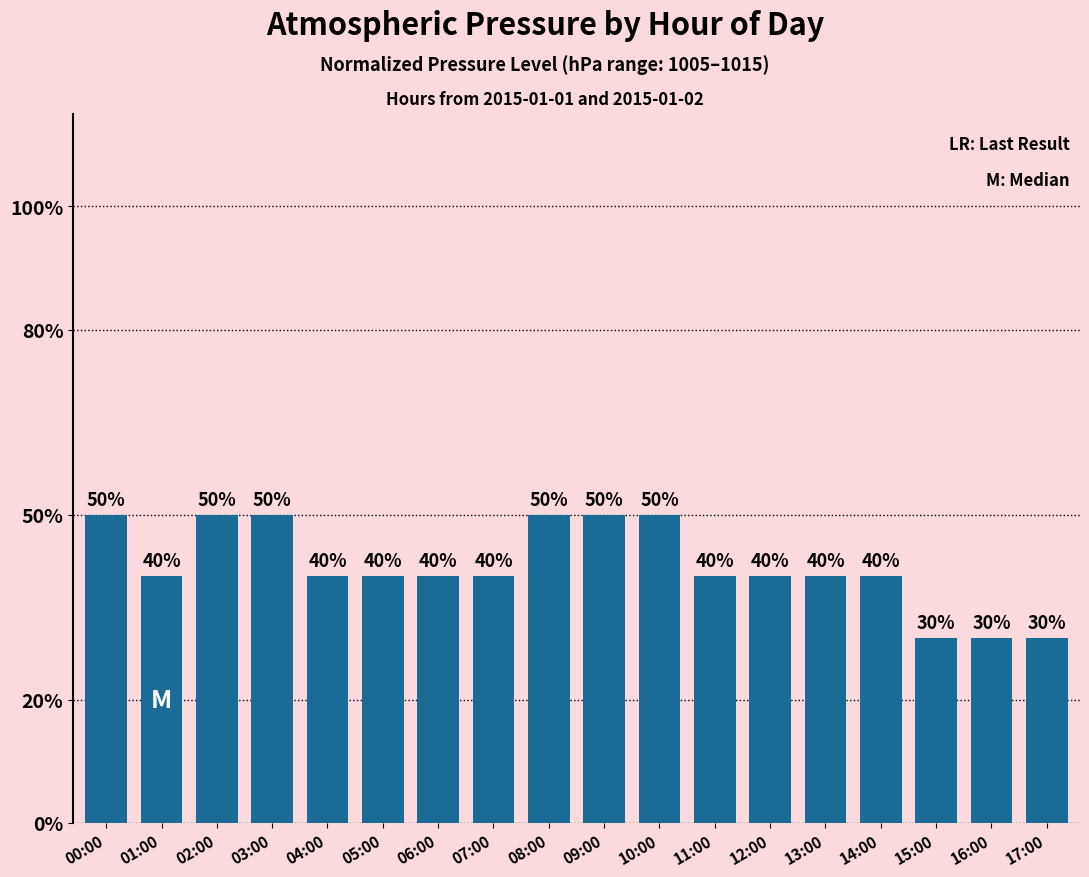

How many values are between 40 and 50?

15